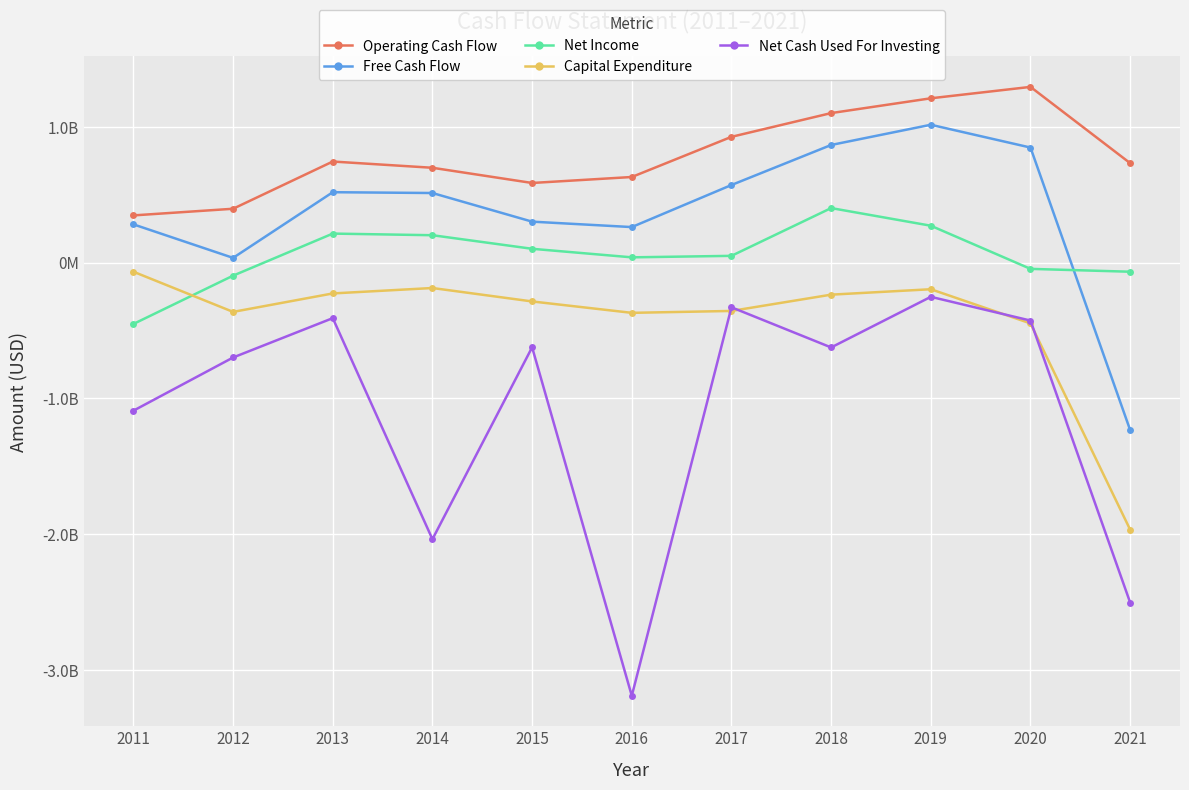

At which label does Operating Cash Flow reach its peak?

2020